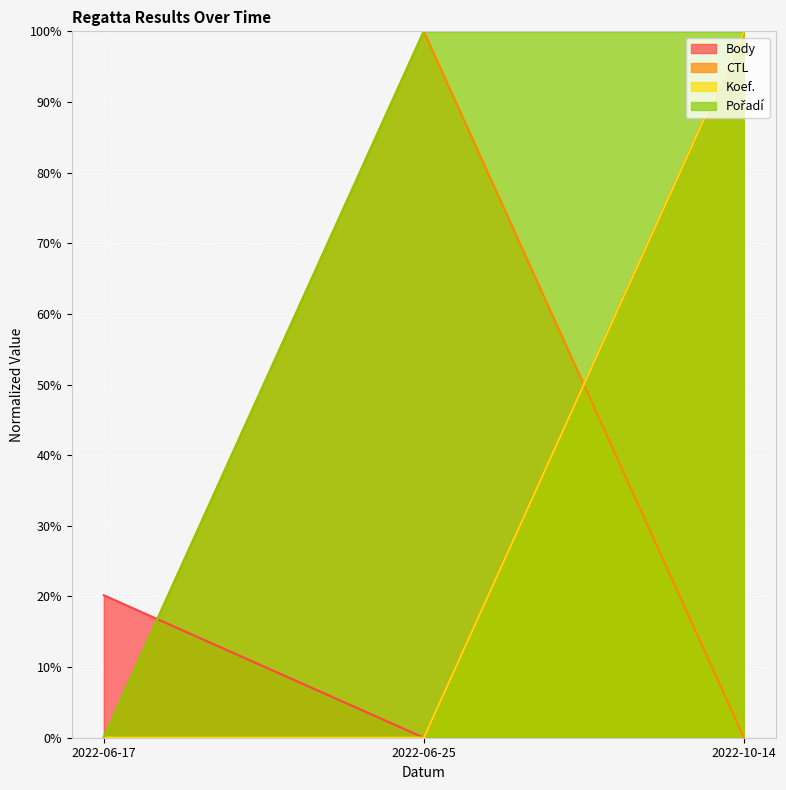

Reading left to right, transcribe all the data shown in this chart.

Body: 2022-06-17=20.2	2022-06-25=0.0	2022-10-14=100.0
CTL: 2022-06-17=0.1	2022-06-25=100.0	2022-10-14=0.0
Koef.: 2022-06-17=0.0	2022-06-25=0.0	2022-10-14=100.0
Pořadí: 2022-06-17=0.0	2022-06-25=100.0	2022-10-14=100.0